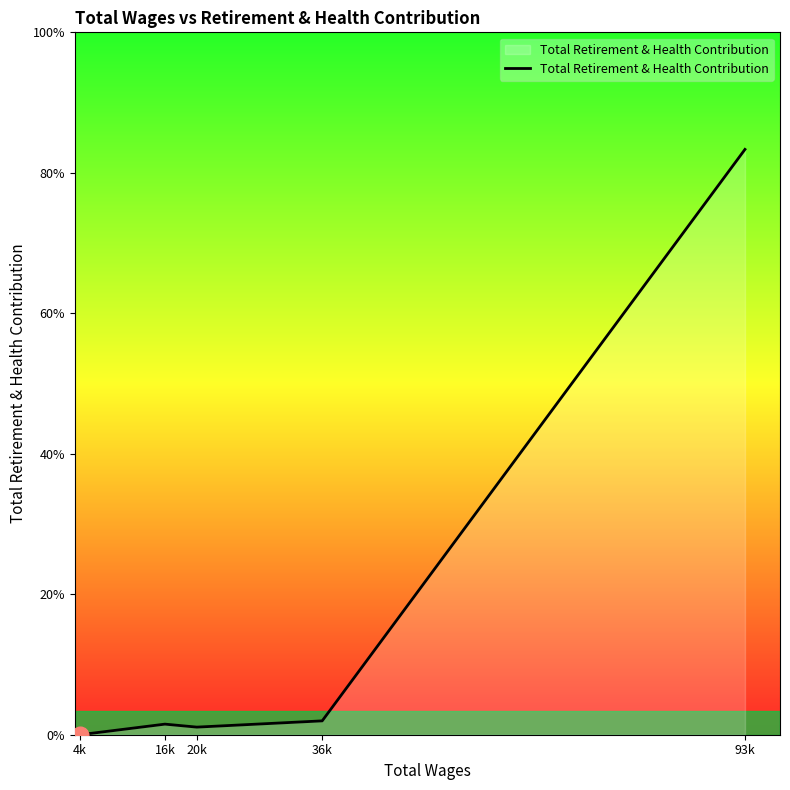

Rank the categories by value from lowest to highest.

4k, 20k, 16k, 36k, 93k